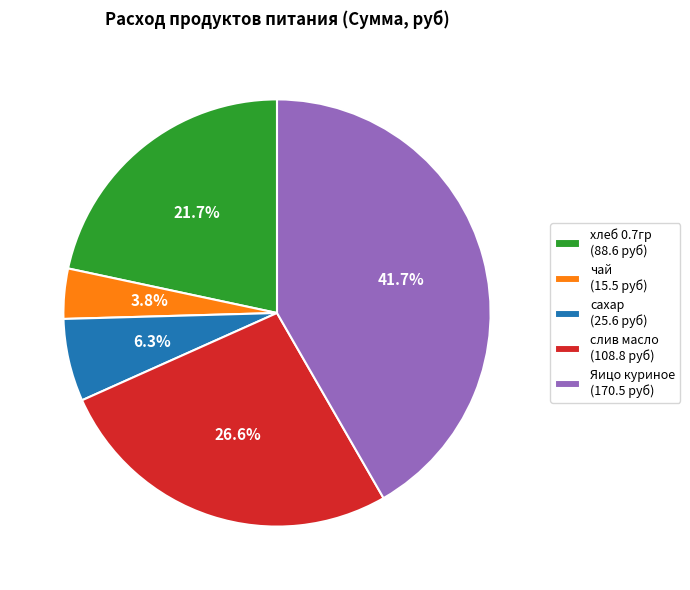

To the nearest percent, what is the combined percentage of сахар and чай?

10%